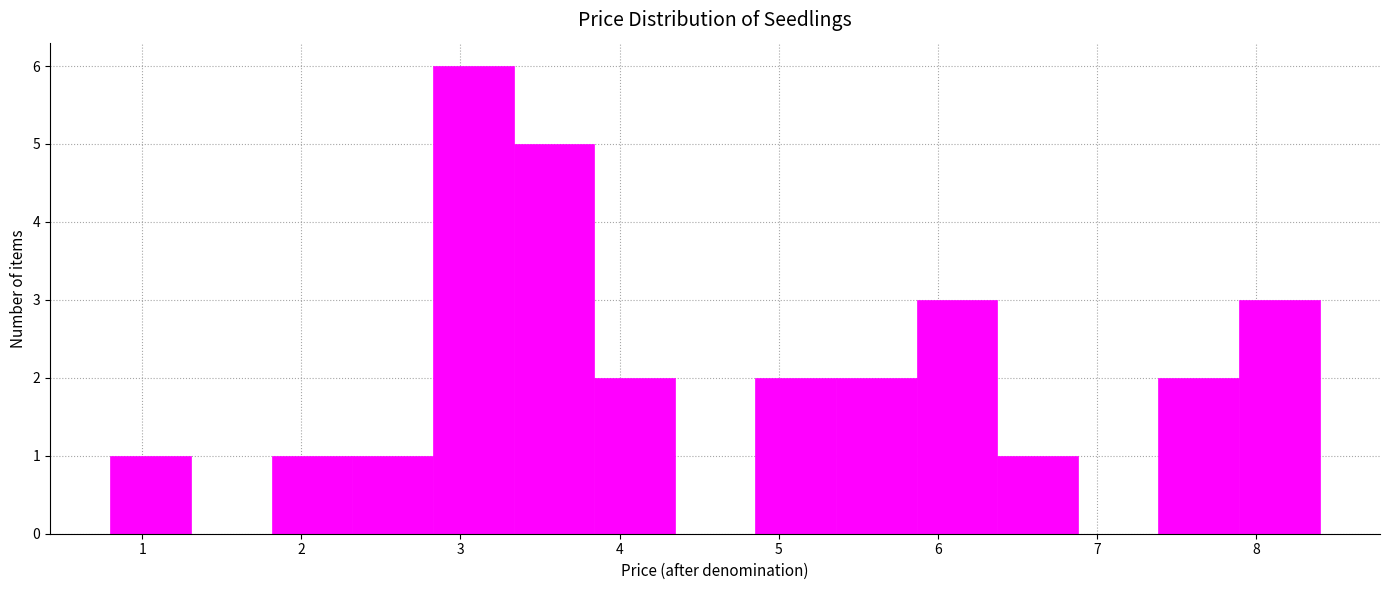

Which range on the x-axis has the tallest bar?

2.8 to 3.3